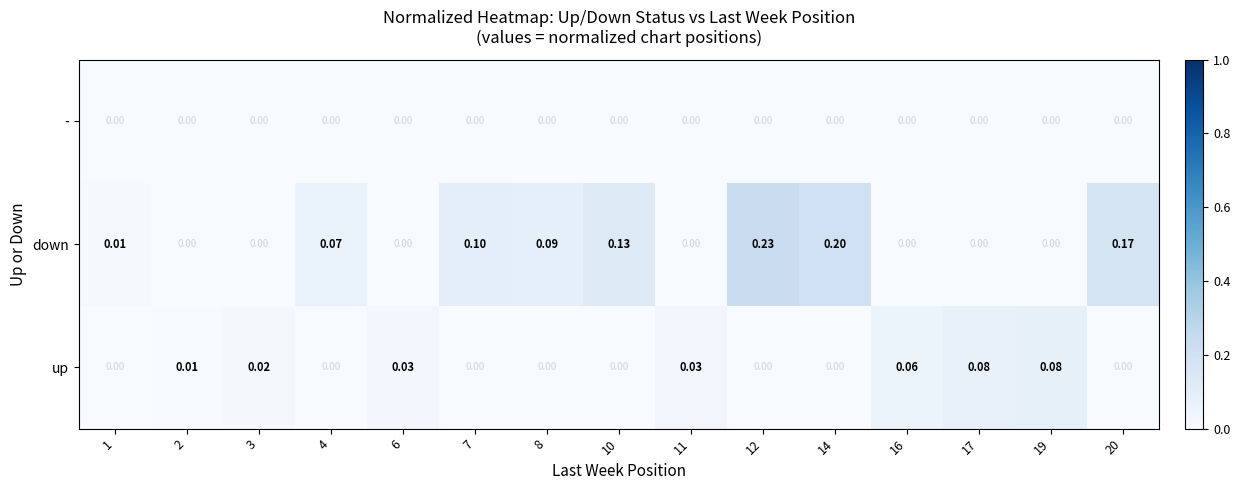

Which series has the largest total across all categories?

down